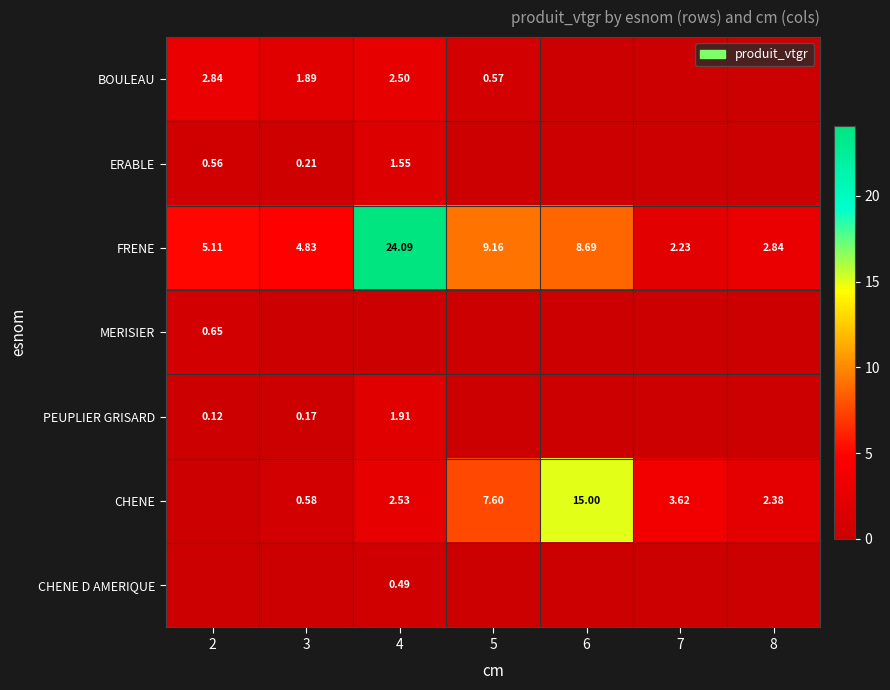

What is the difference between the highest and lowest values at 6?

15.0